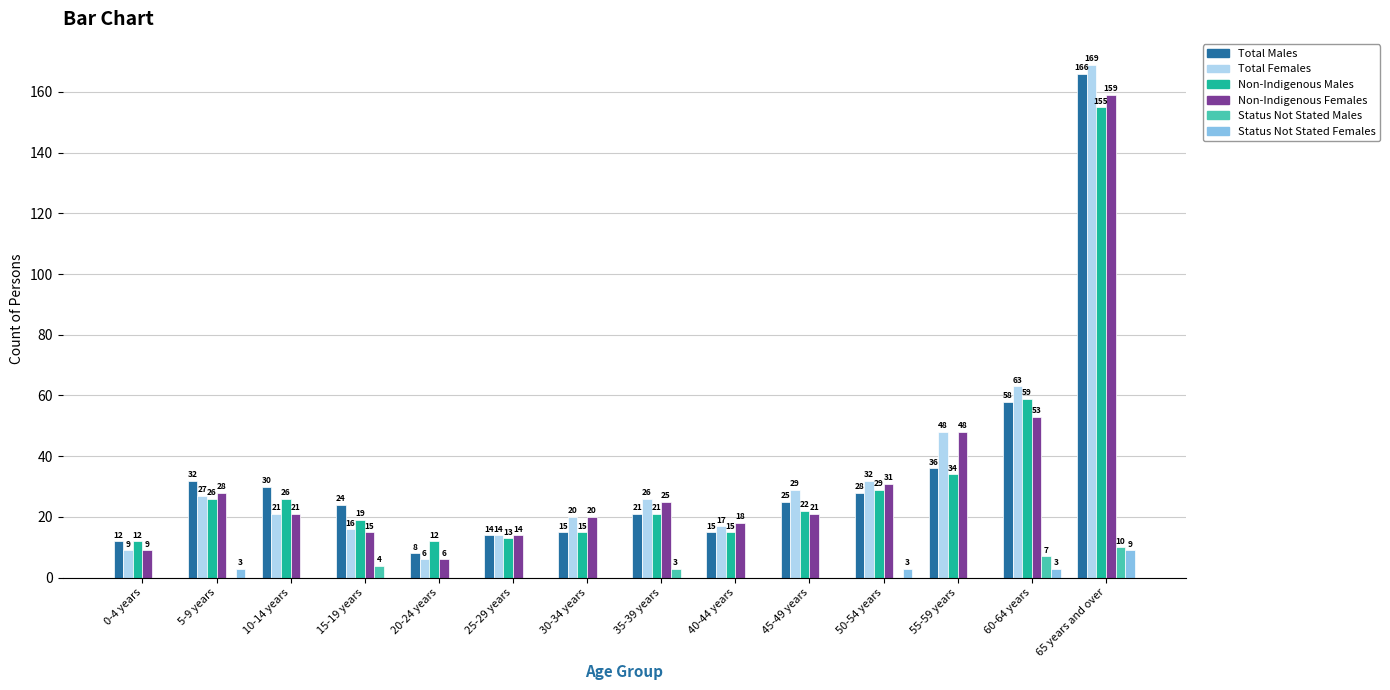

What is the sum of the Total Females values at 35-39 years and 65 years and over?

195